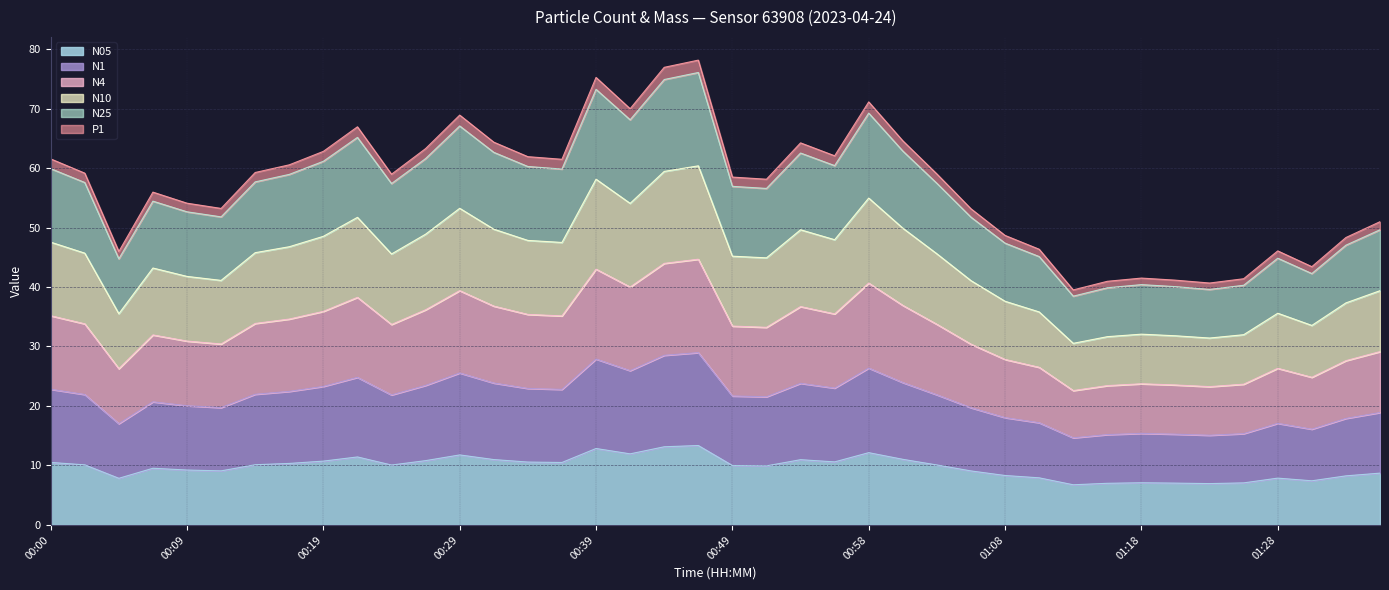

Which has a higher value, 01:16 or 00:14?

00:14